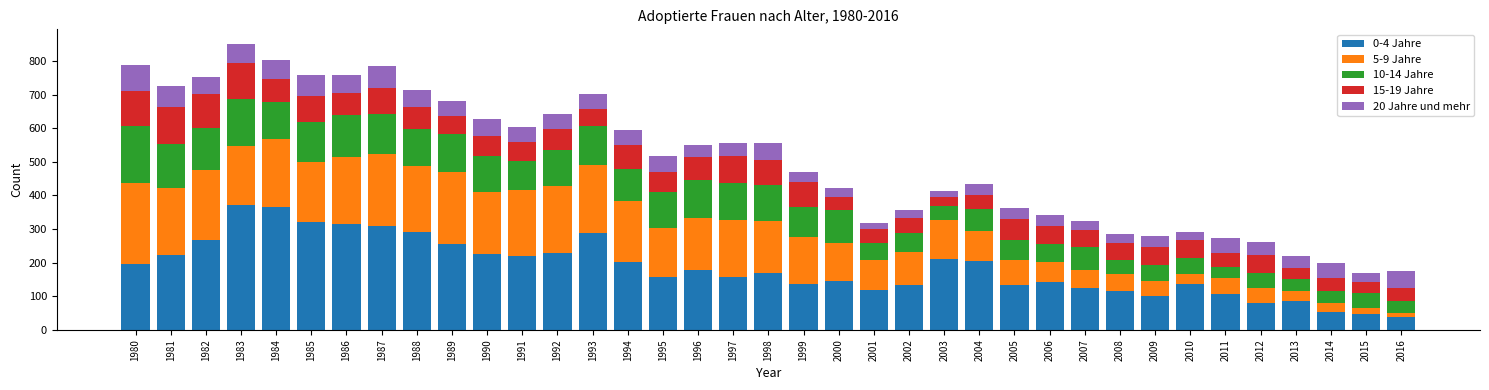

What is the total value across all series at 1984?

803